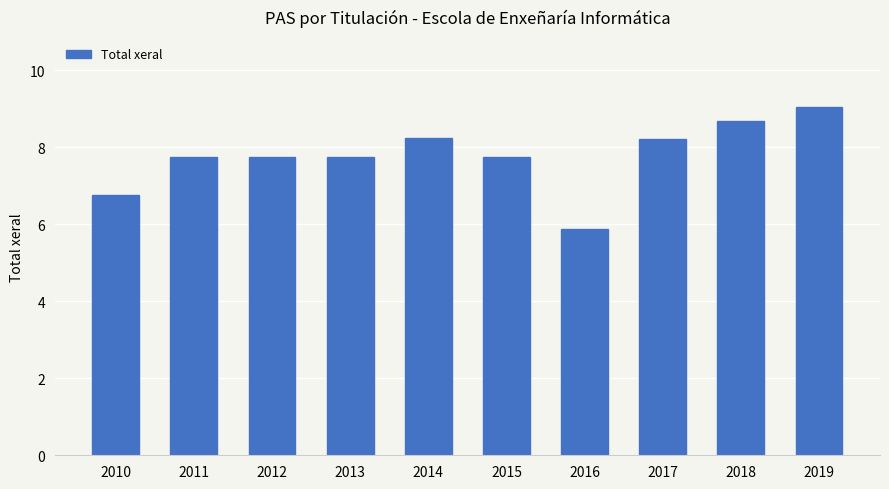

What is the change in value from 2016 to 2017?

+2.3